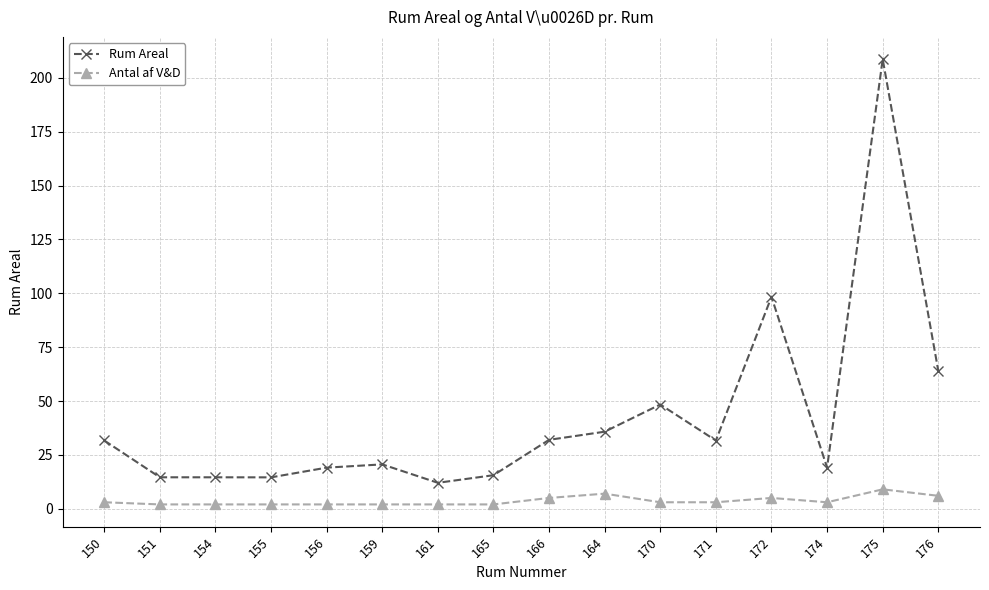

What is the average value of the Rum Areal series?

42.5